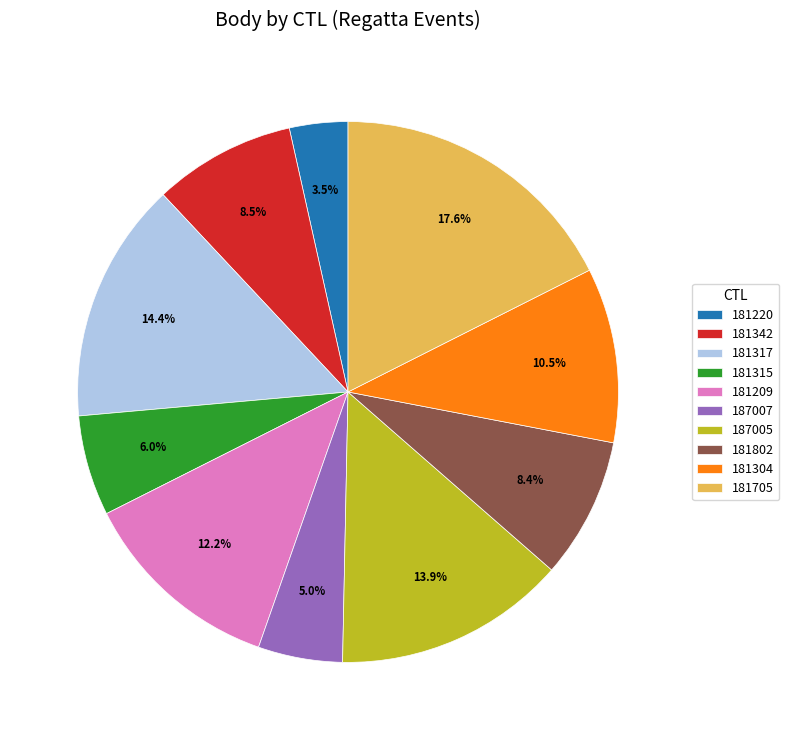

What is the ratio of the value at 181342 to the value at 181705?

0.5